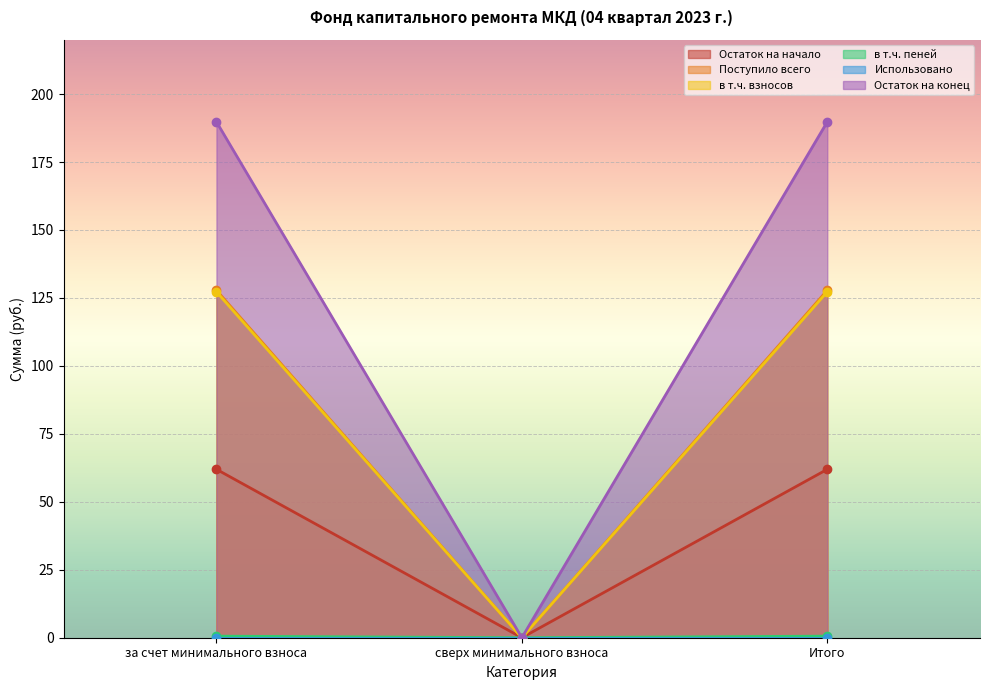

The в т.ч. пеней series shows 0.0 at сверх минимального взноса. True or false?

True